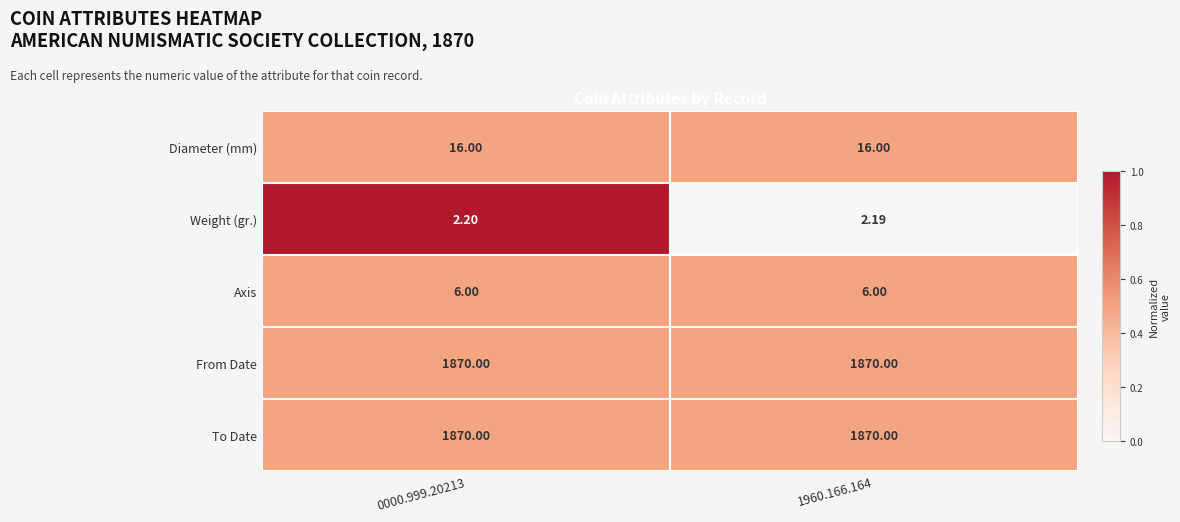

Which series has the widest spread of values?

Weight (gr.)